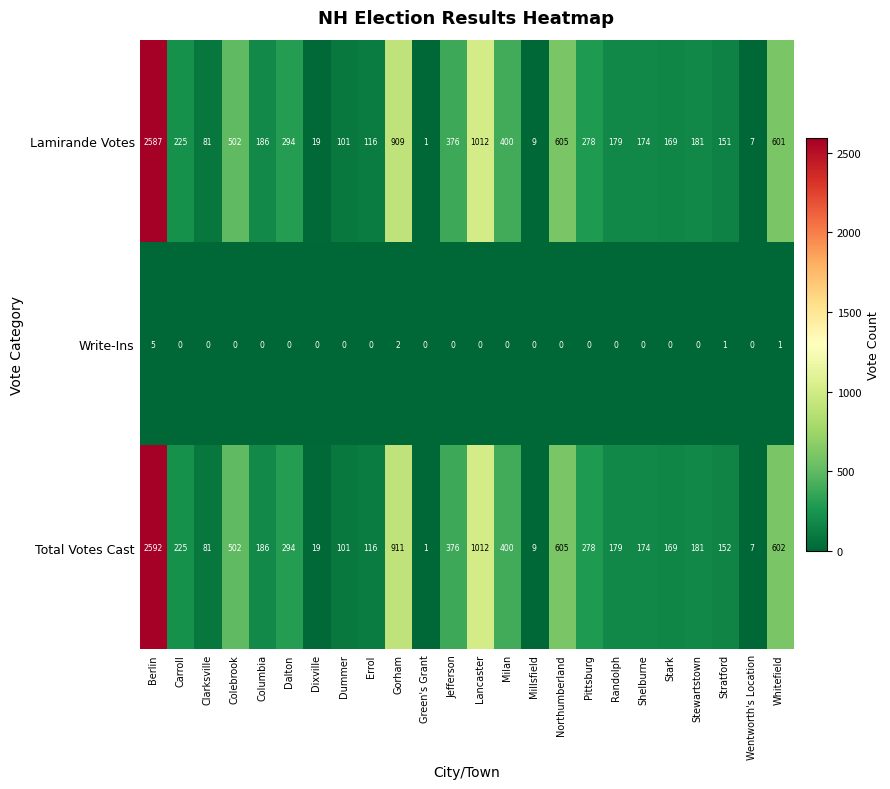

At which category does the chart reach its peak across all series?

Berlin